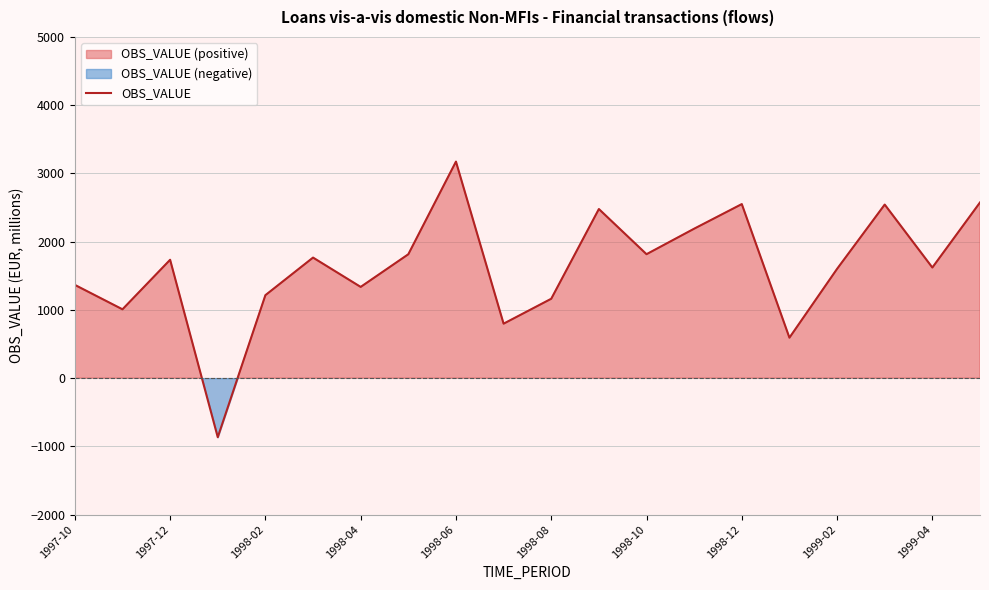

How many points are higher than both their immediate neighbors (excluding endpoints)?

6